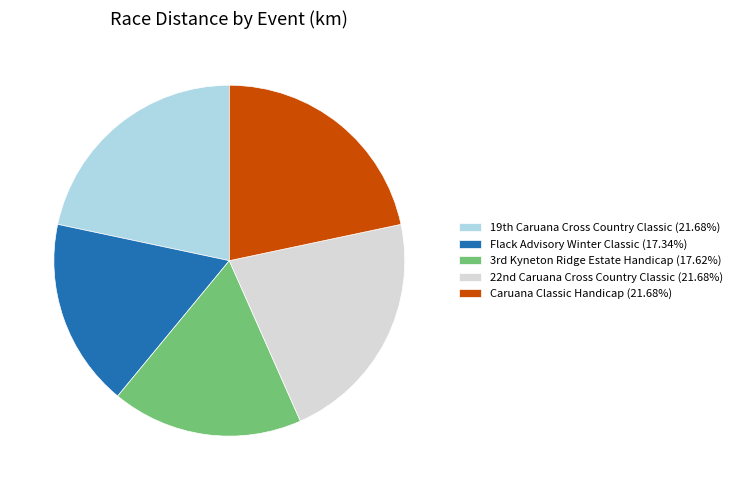

Is there a majority slice in this chart?

No